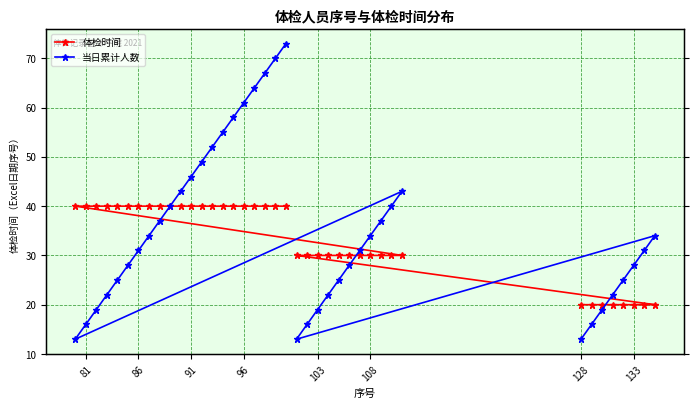

Which series ends up on top after the final intersection of 体检时间 and 当日累计人数?

体检时间